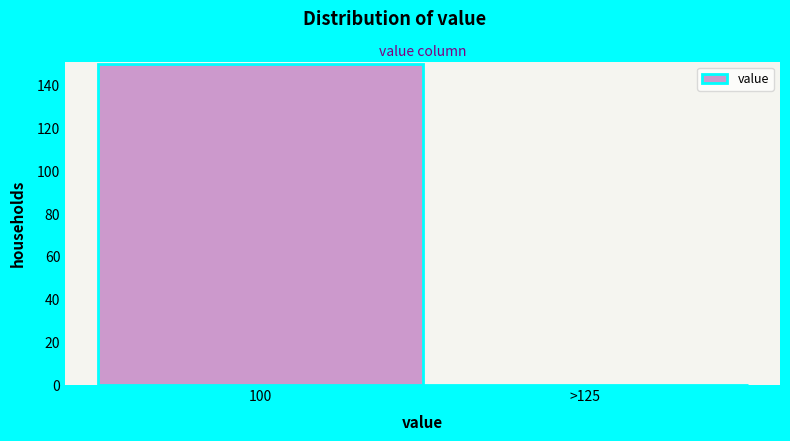

Reading left to right, list all the values displayed in this chart.

100=150	>125=0